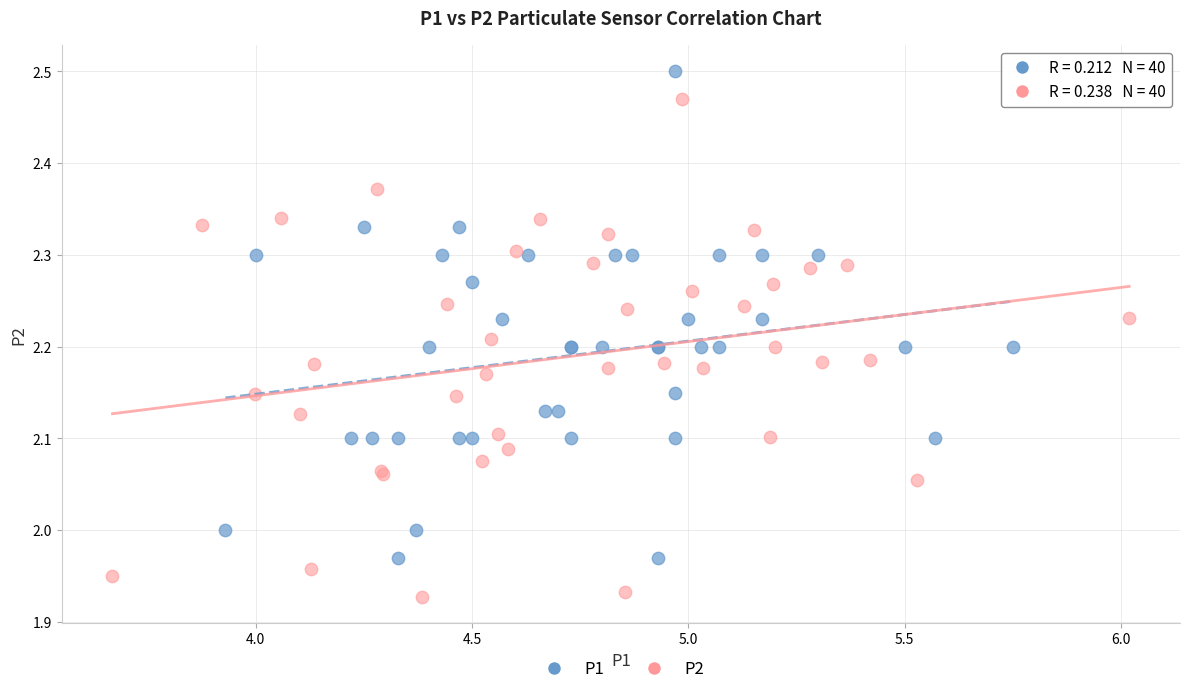

Which series reaches the minimum Y coordinate?

P2